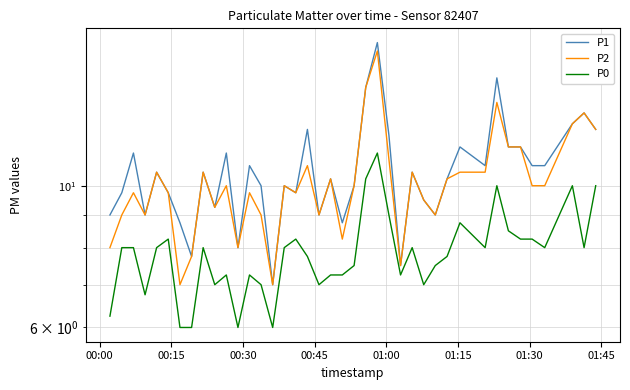

The value of P1 at 9 is 14.2. True or false?

False